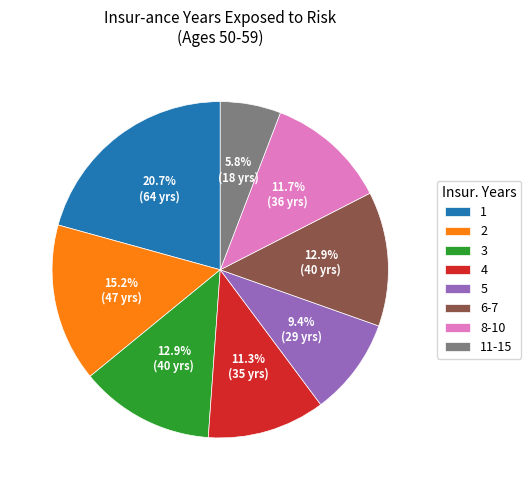

Combined, do 4 and 11-15 account for over 50%?

No